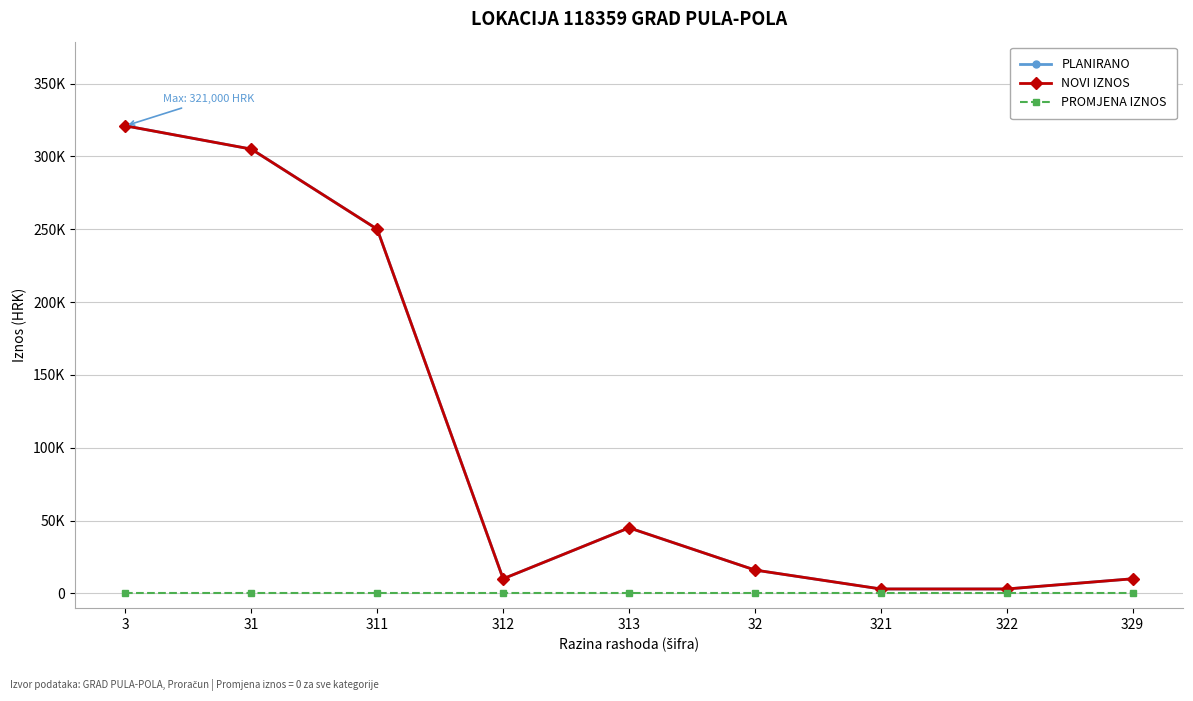

At how many categories does at least one series exceed 89727?

3